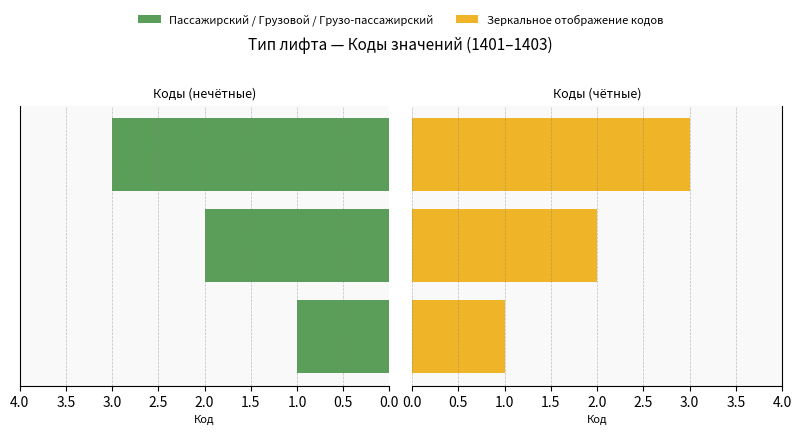

The Тип (правый) series shows 0 at 0.0. True or false?

False